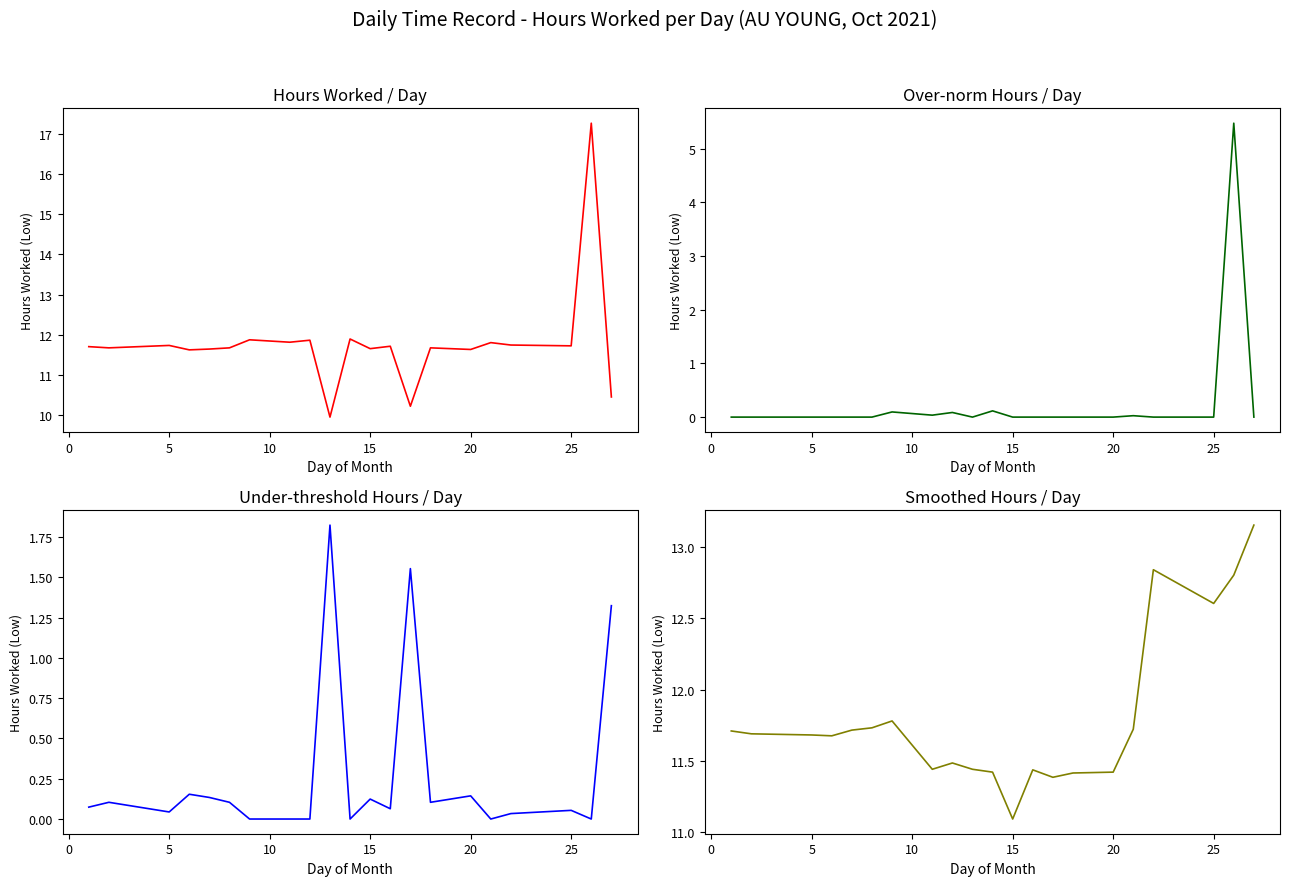

How many values in Over-norm Hours / Day are above zero?

6